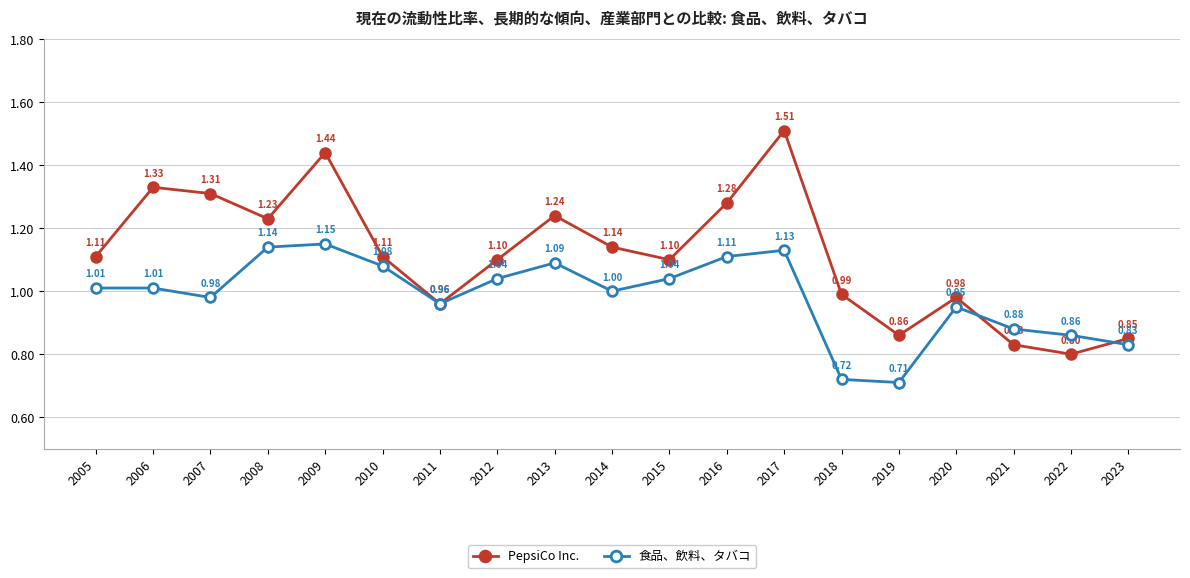

After their last crossing, which series has the higher values: 食品、飲料、タバコ or PepsiCo Inc.?

PepsiCo Inc.